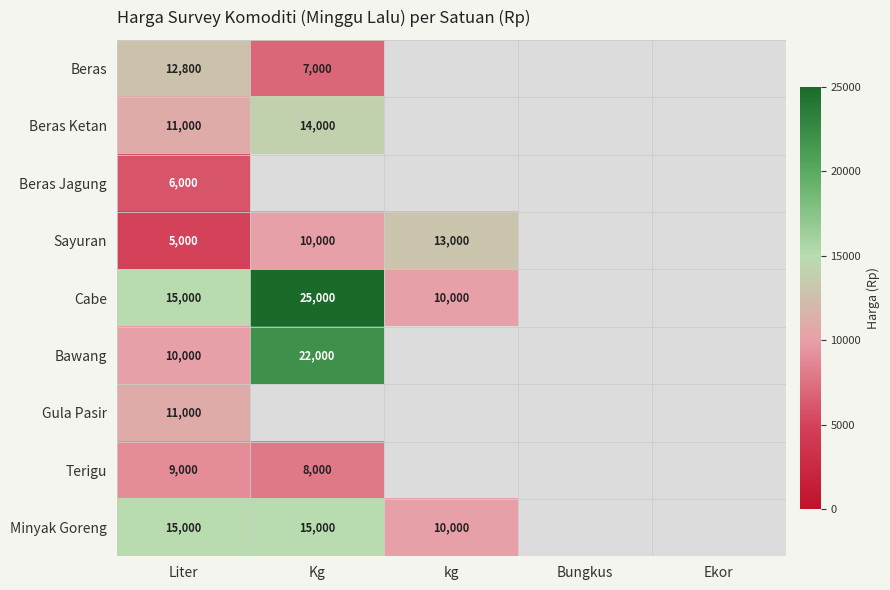

Is it true that Beras equals 18135 at Liter?

False